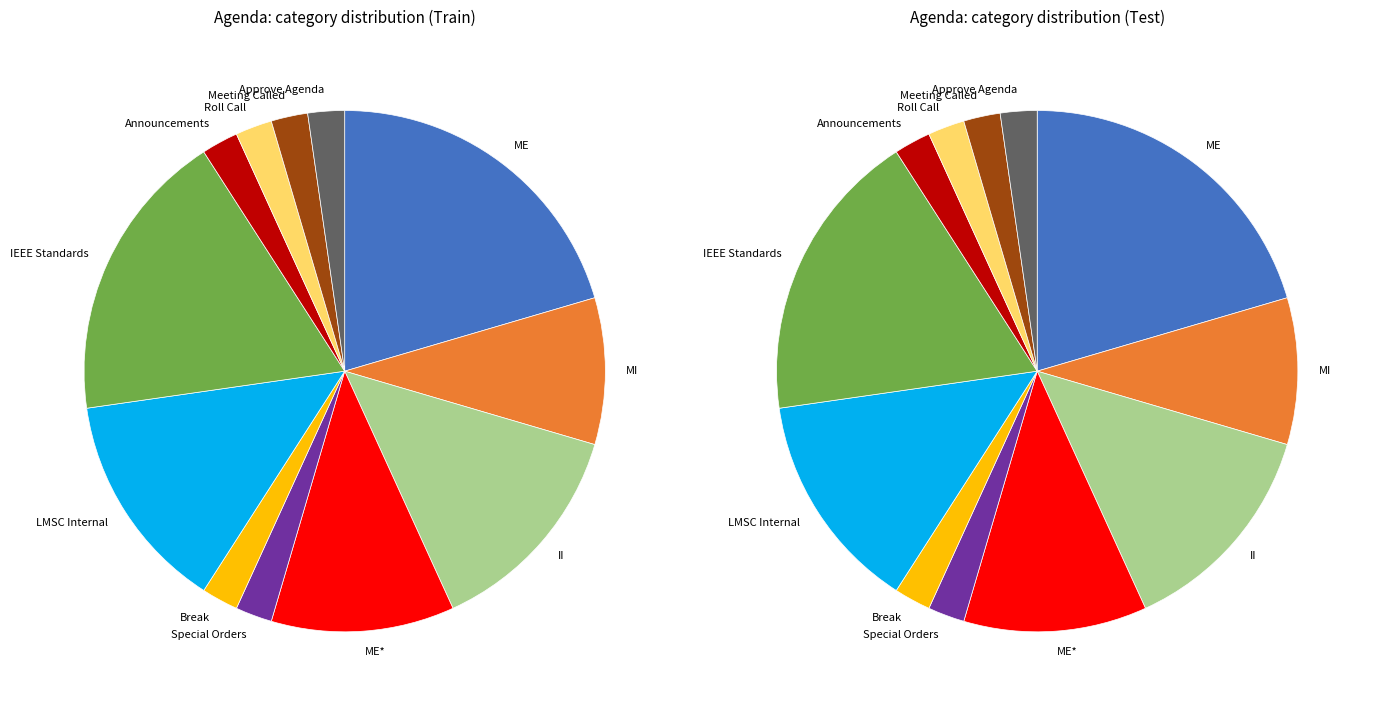

What percentage is the Special Orders slice, to the nearest percent?

2%